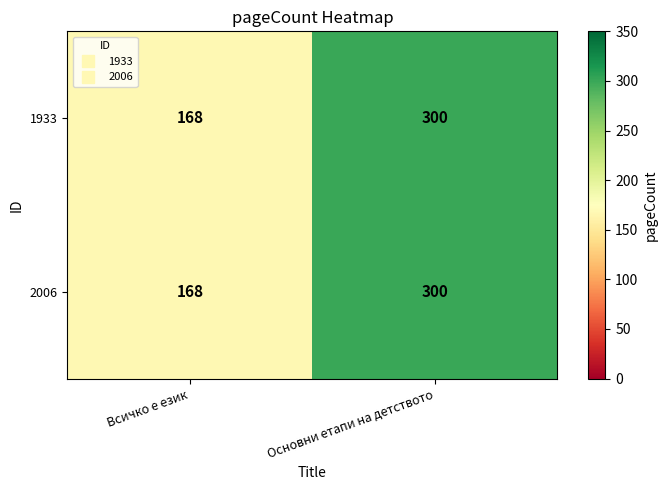

Rank the categories by 2006 value from highest to lowest.

Основни етапи на детството, Всичко е език